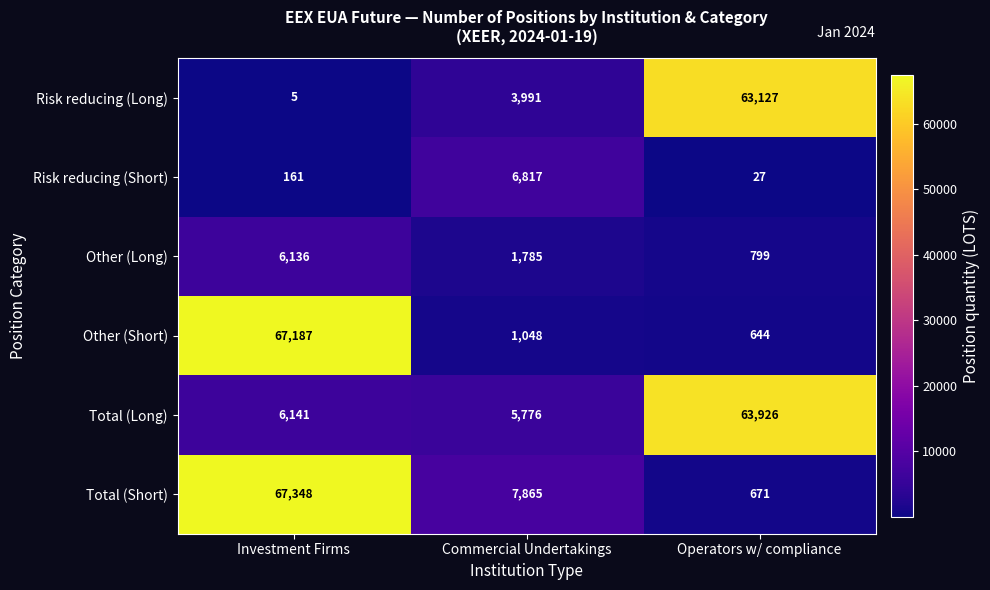

True or false: Risk reducing (Long) has a value of 92272 at Operators w/ compliance.

False